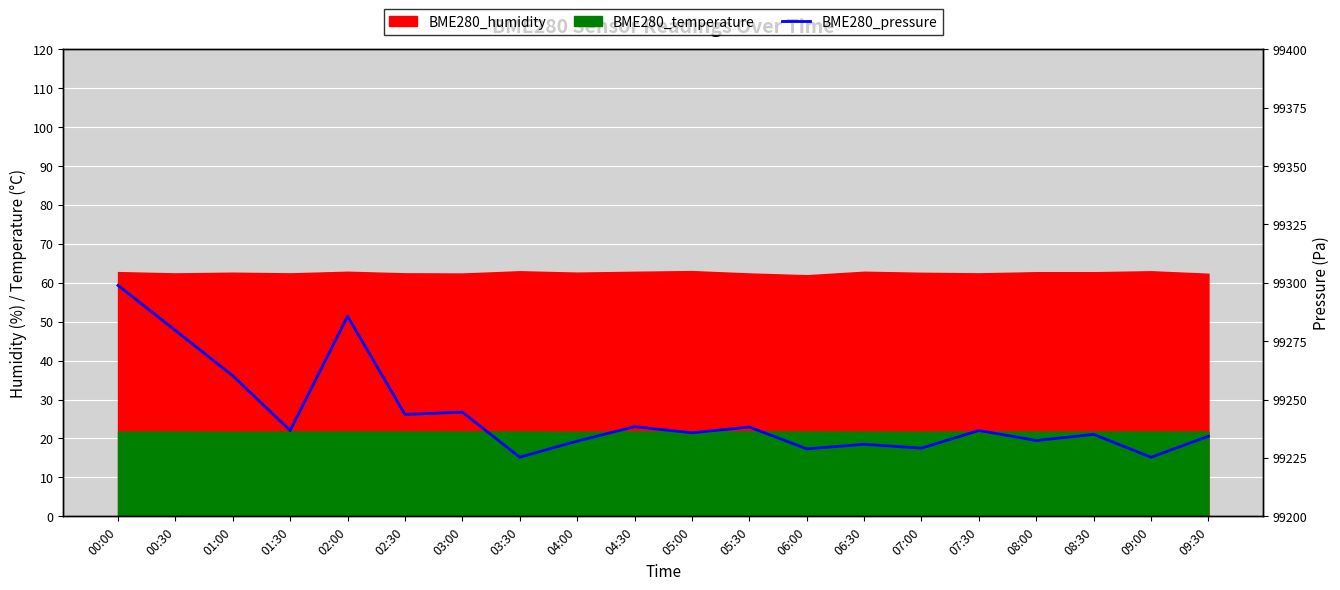

At which category does the chart reach its minimum across all series?

03:30